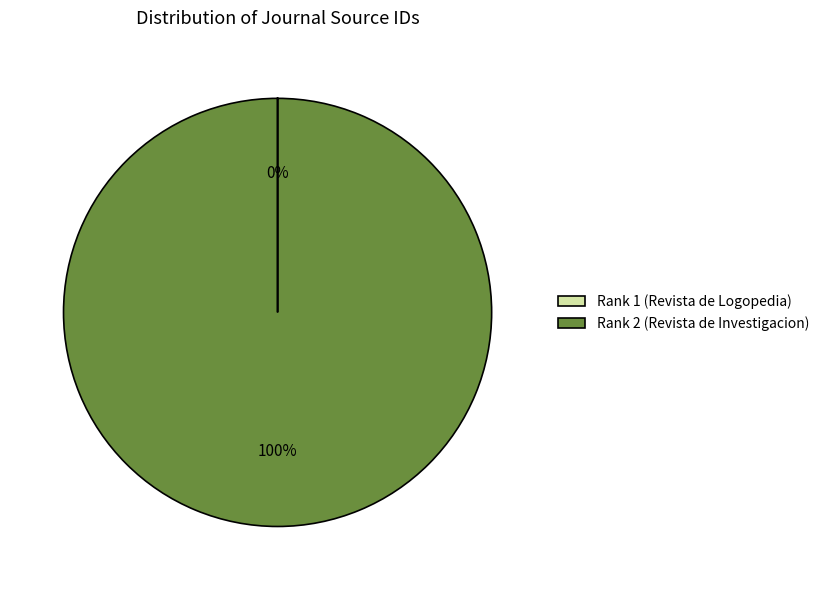

Is it true that Rank 2 (Revista de Investigacion) is 100% of the pie?

True